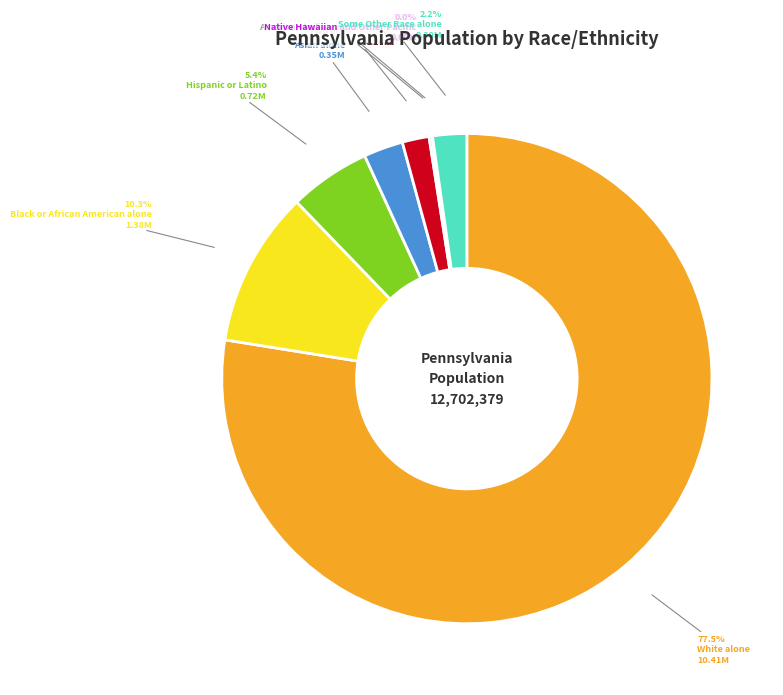

Is there any slice that represents more than half of the pie?

Yes